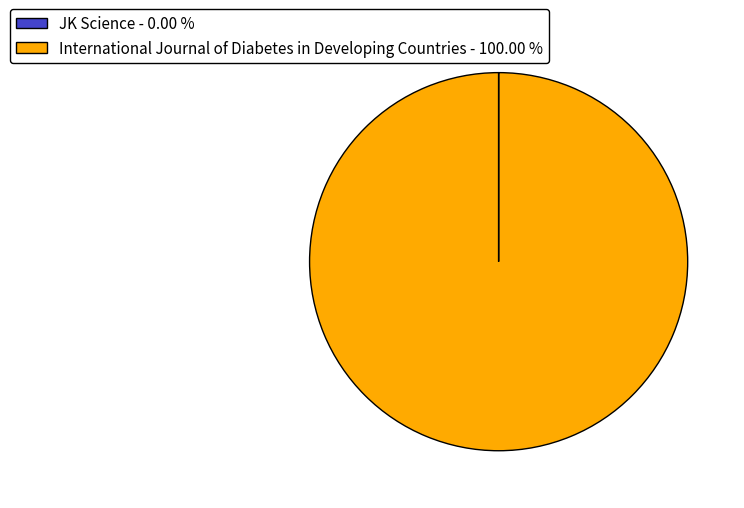

Is it true that International Journal of Diabetes in Developing Countries is 100% of the pie?

True